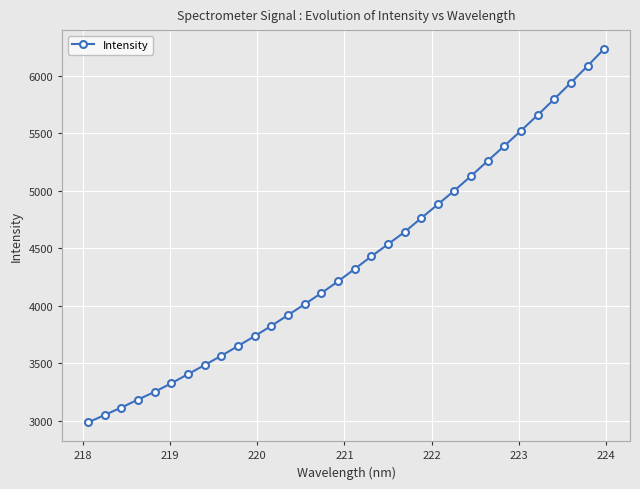

What is the difference between the maximum and minimum values?

3248.3